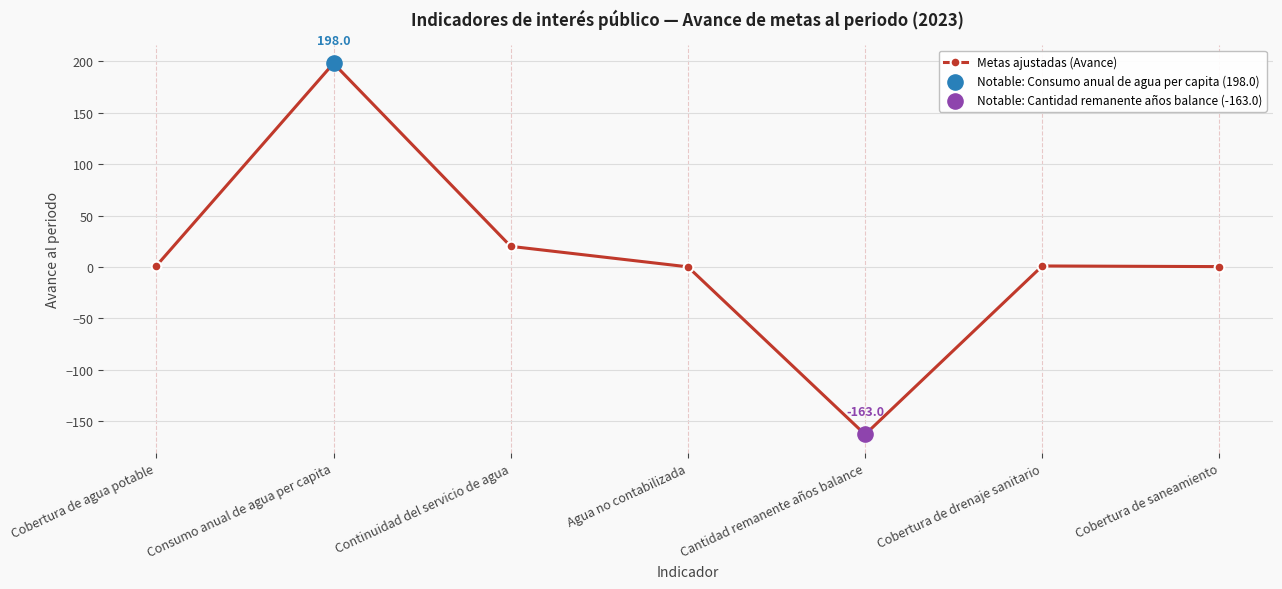

What is the change in value from Agua no contabilizada to Cobertura de saneamiento?

+0.2